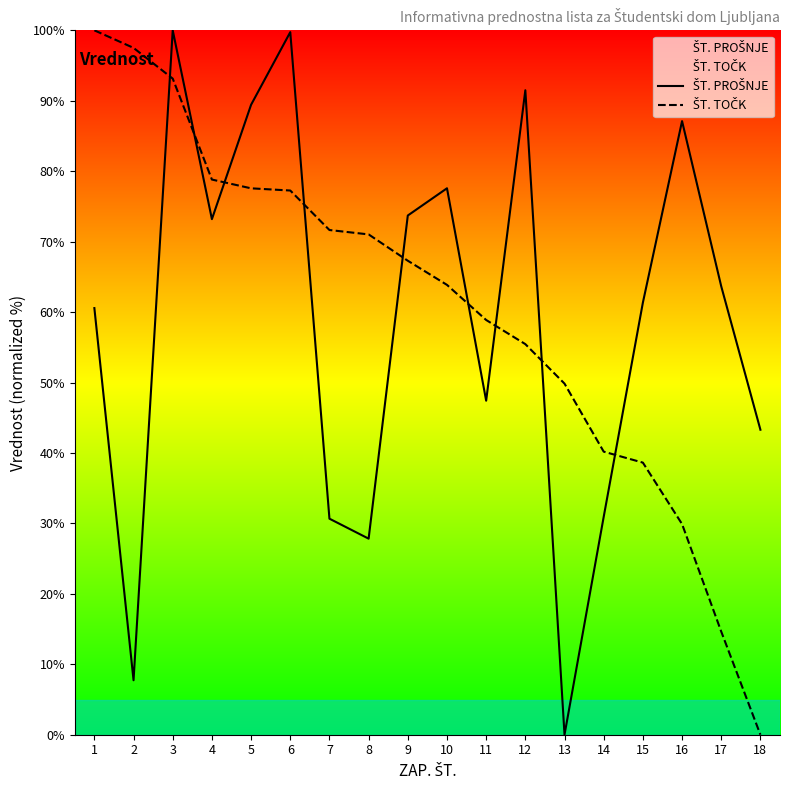

How many interior local valleys does the ŠT. PROŠNJE series have?

5